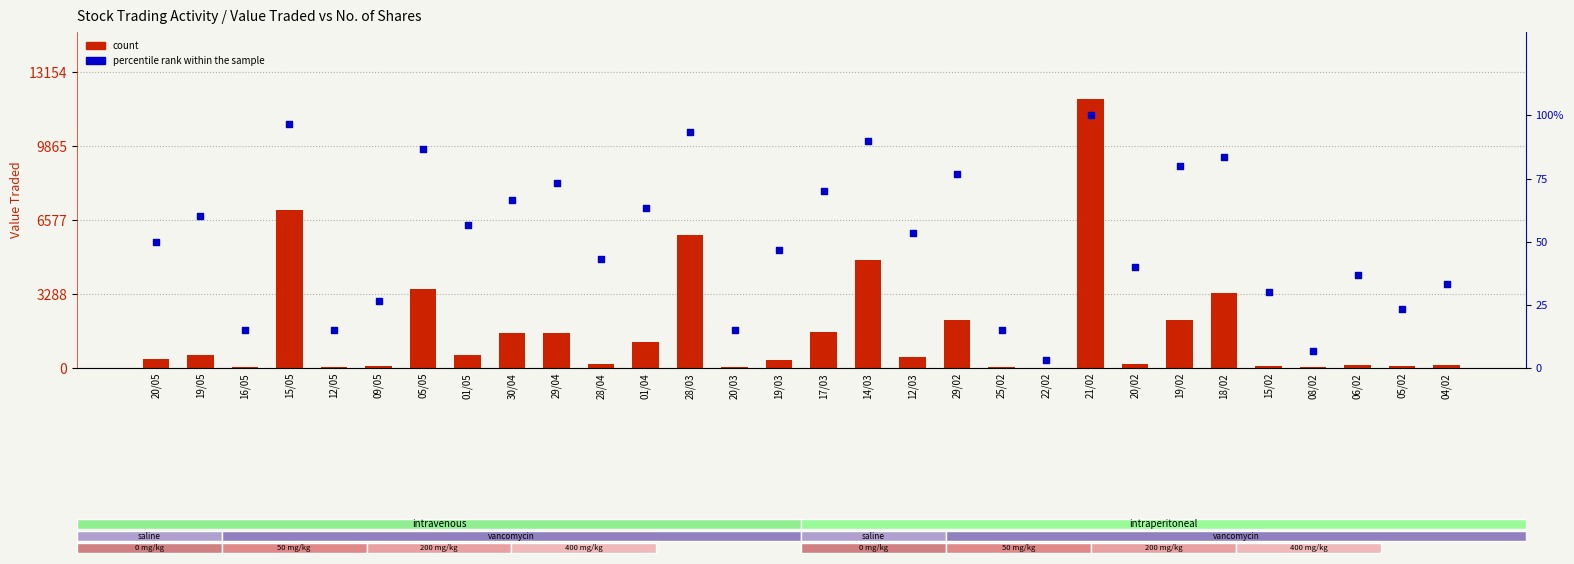

At how many categories does at least one series exceed 3271?

6